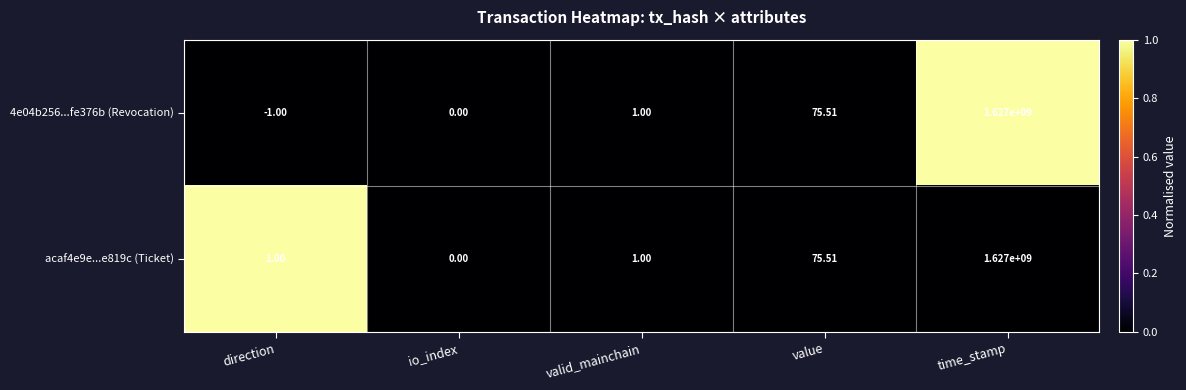

Is the value of 4e04b256...fe376b (Revocation) at io_index greater than the value of acaf4e9e...e819c (Ticket) at time_stamp?

No